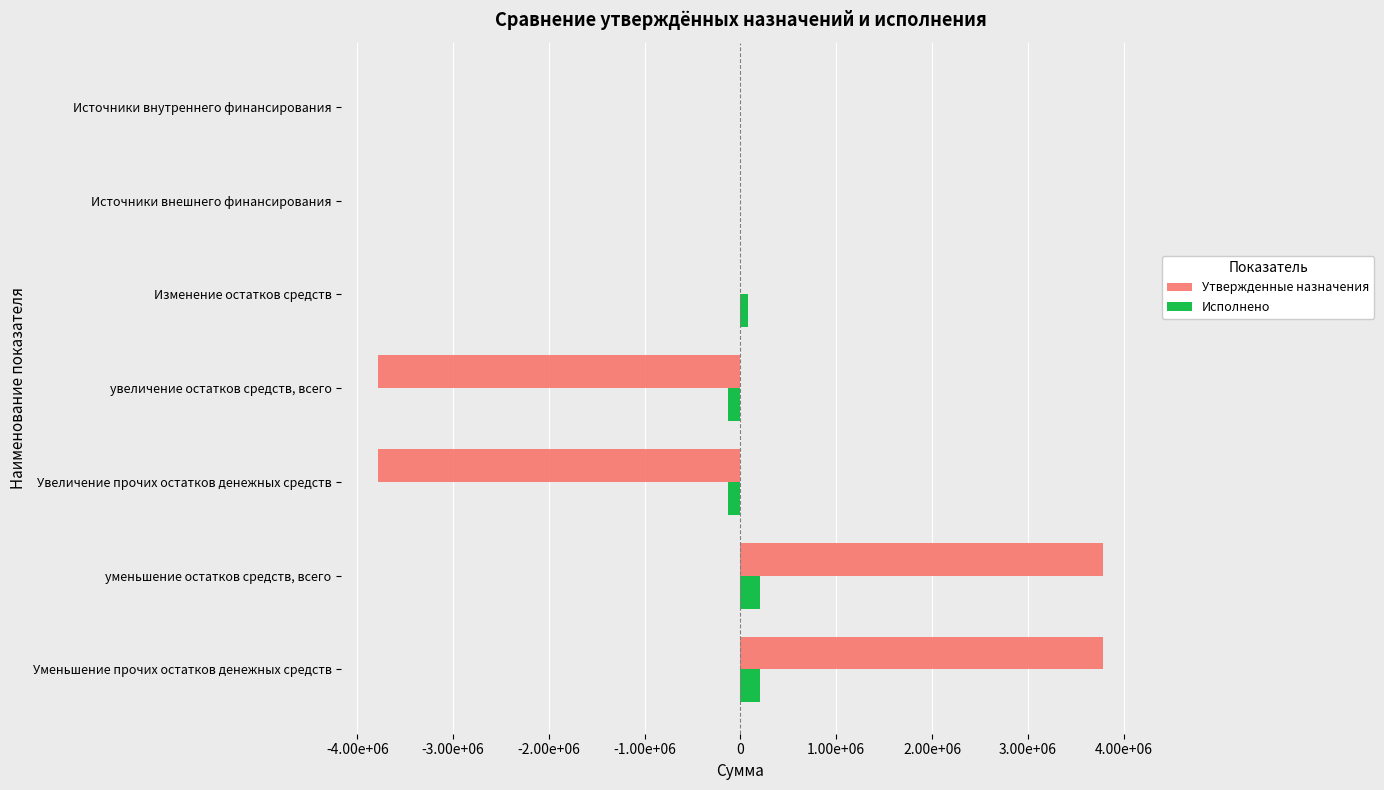

What are all the series names shown in the legend?

Утвержденные назначения, Исполнено